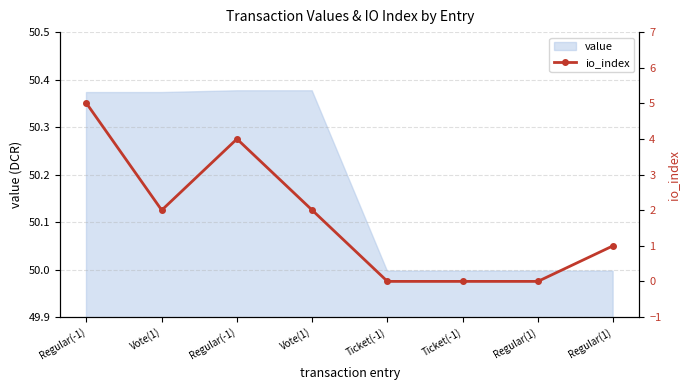

Reading left to right, transcribe all the data shown in this chart.

5	2	4	2	0	0	0	1